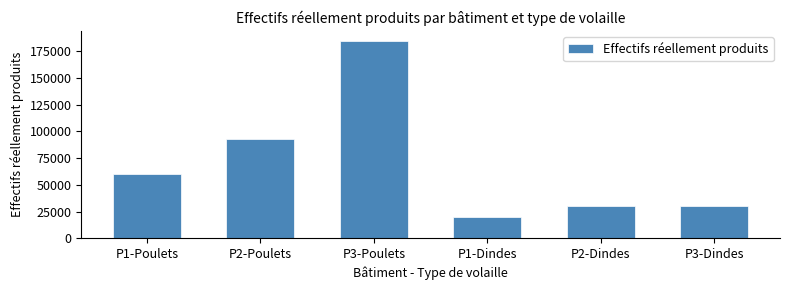

Reading left to right, transcribe all the data shown in this chart.

P1-Poulets=60584.8	P2-Poulets=92483.7	P3-Poulets=184967.3	P1-Dindes=19531.8	P2-Dindes=29815.6	P3-Dindes=29815.6